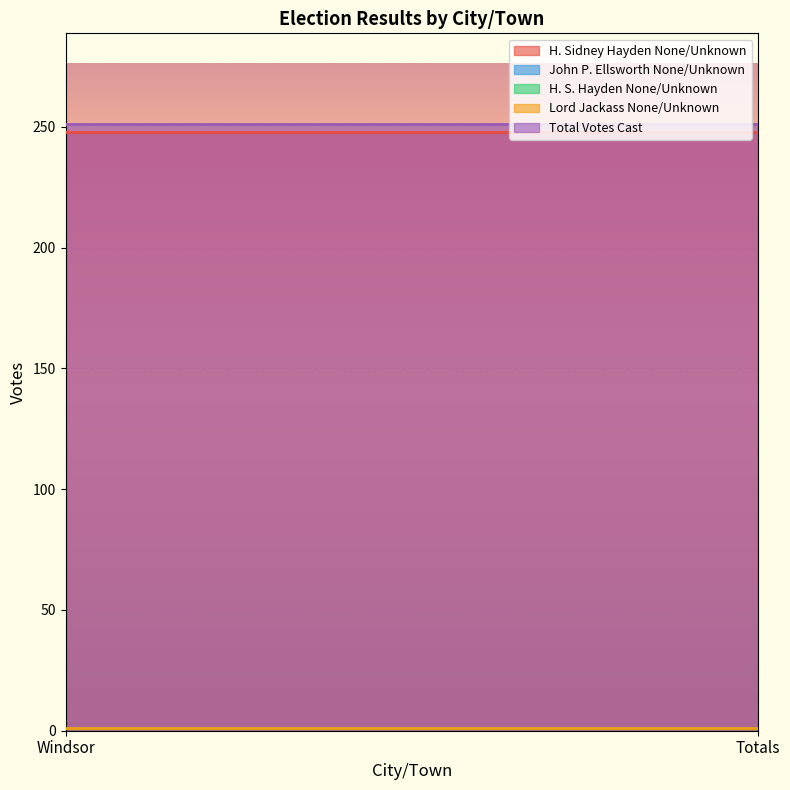

At which label does H. Sidney Hayden None/Unknown reach its minimum?

Windsor